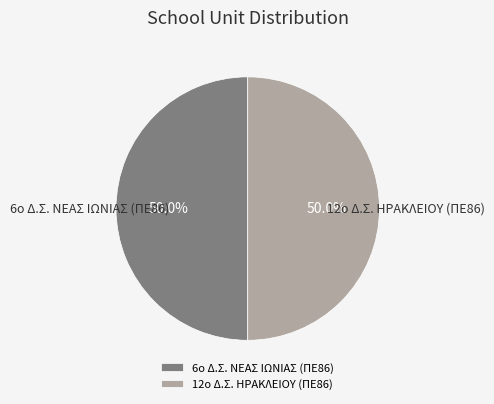

Is it true that 6ο Δ.Σ. ΝΕΑΣ ΙΩΝΙΑΣ (ΠΕ86) is 50% of the pie?

True